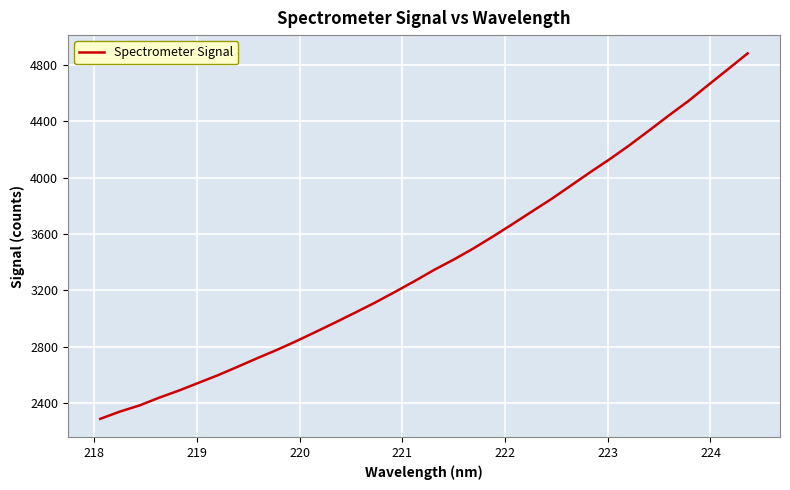

What is the sum of all values?

115676.7